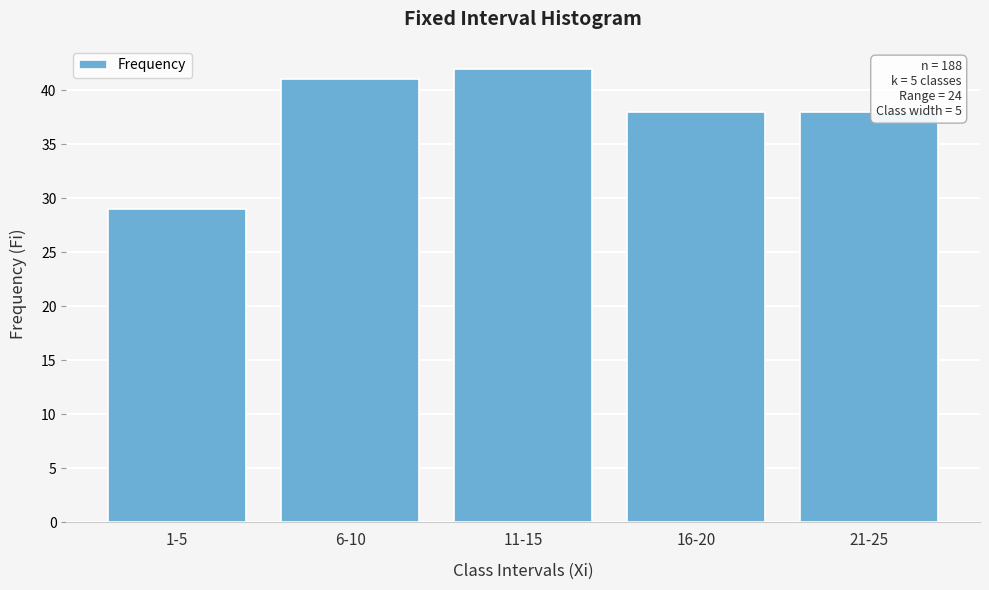

Reading left to right, transcribe all the data shown in this chart.

1-5=29	6-10=41	11-15=42	16-20=38	21-25=38